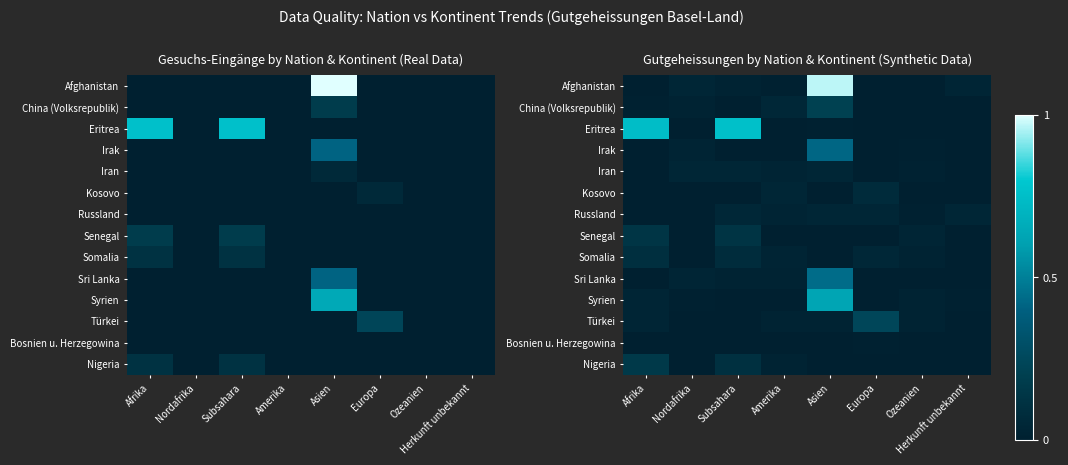

Which label corresponds to the largest value in the chart?

Asien